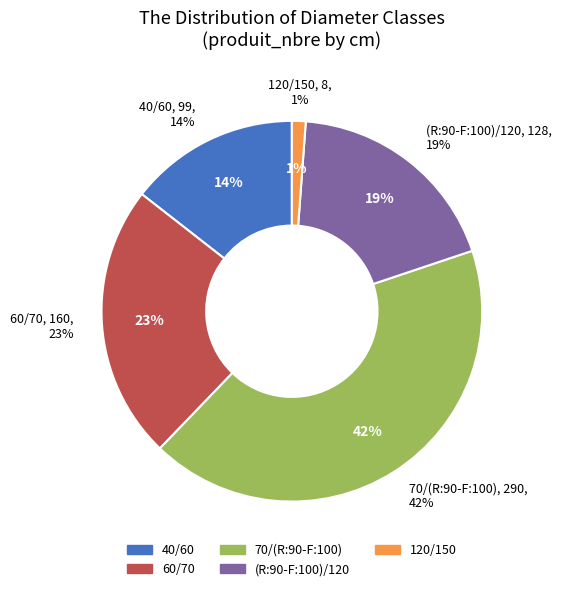

Is it true that 120/150 is 14% of the pie?

False